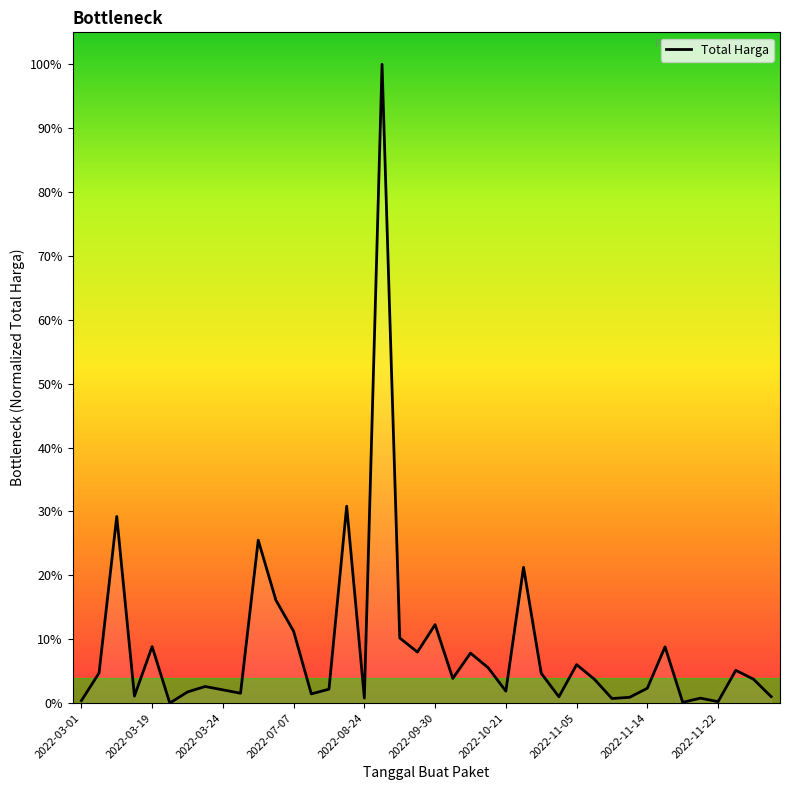

What is the difference between the maximum and minimum values?

100.0